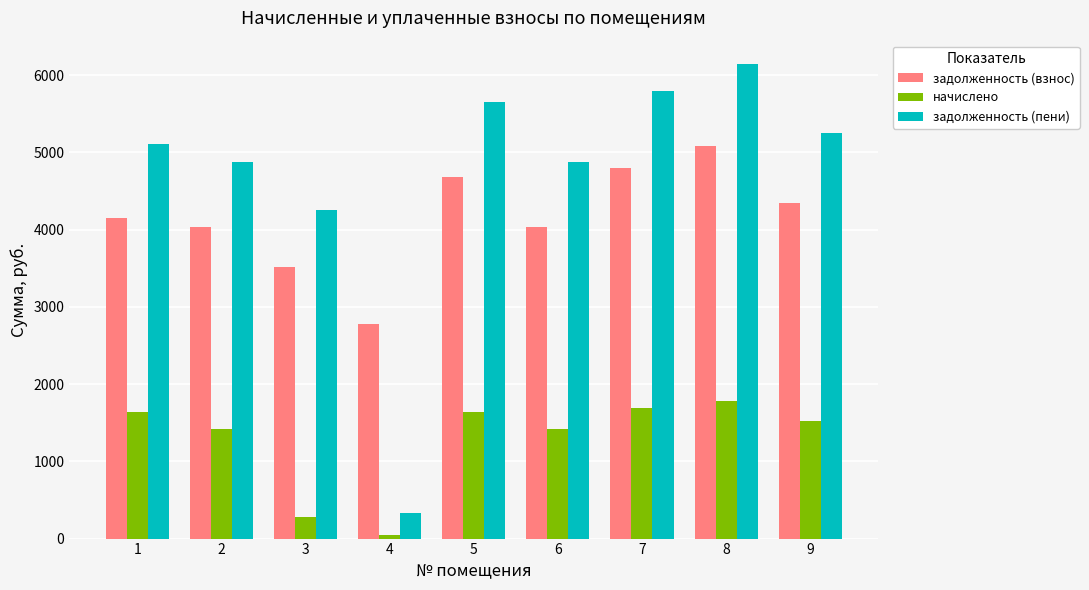

Which category has the highest value in the задолженность (взнос) series?

8